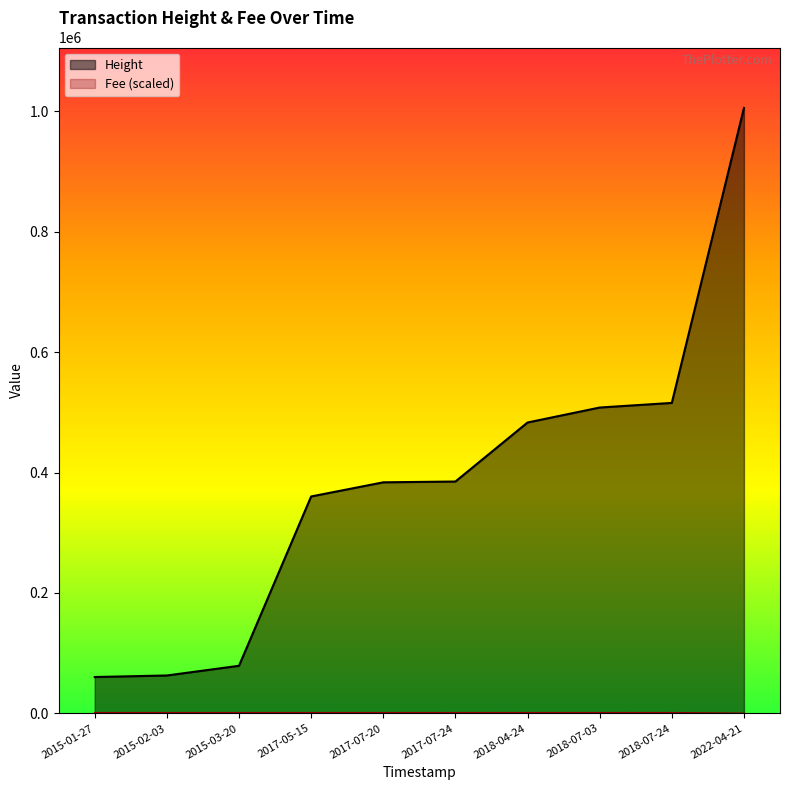

At 2018-07-03, list the series in order from largest to smallest.

Height, Fee